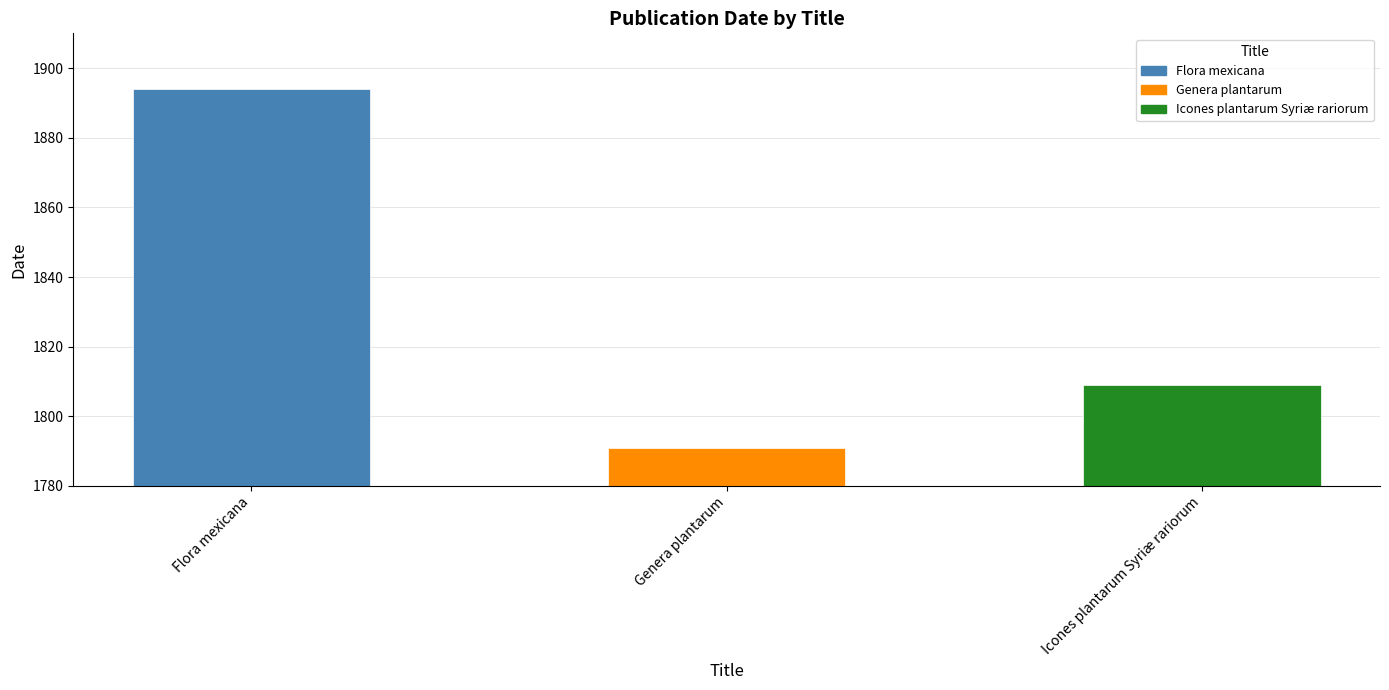

Reading left to right, transcribe all the data shown in this chart.

1894	1791	1809